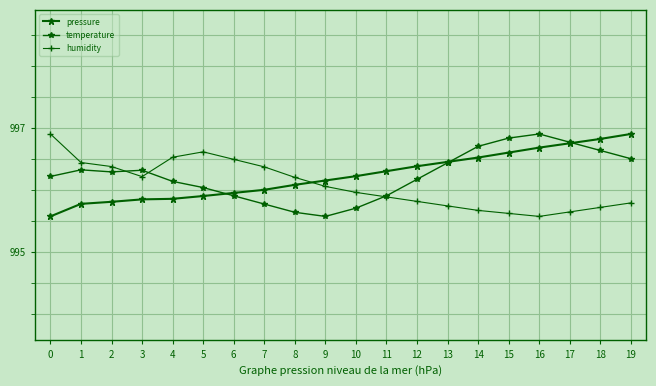

Does the chart have visible grid lines?

Yes